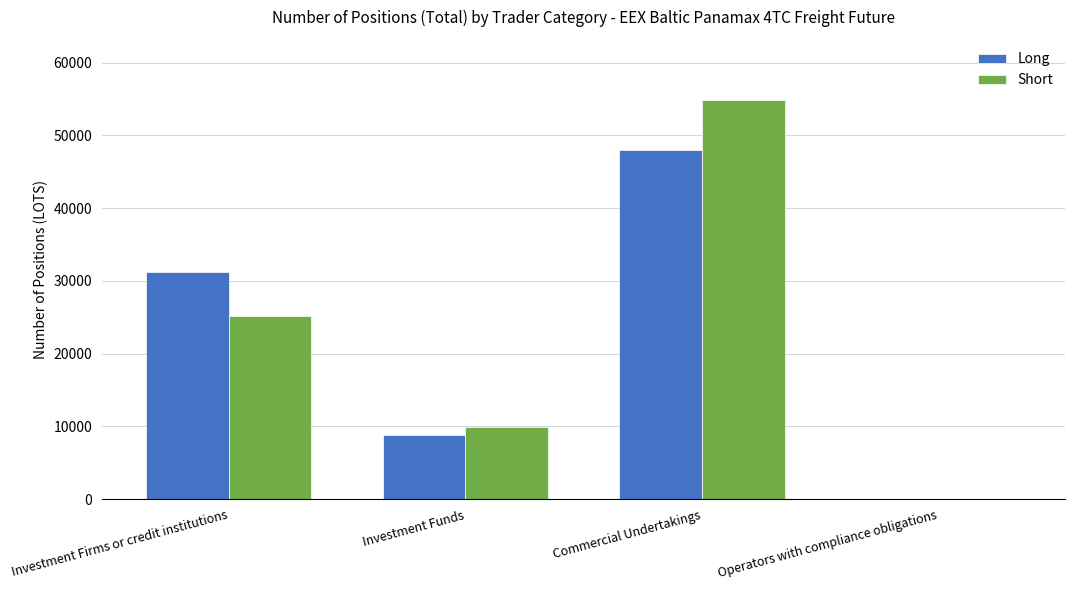

What is the approximate value of Short at Commercial Undertakings?

54879.5